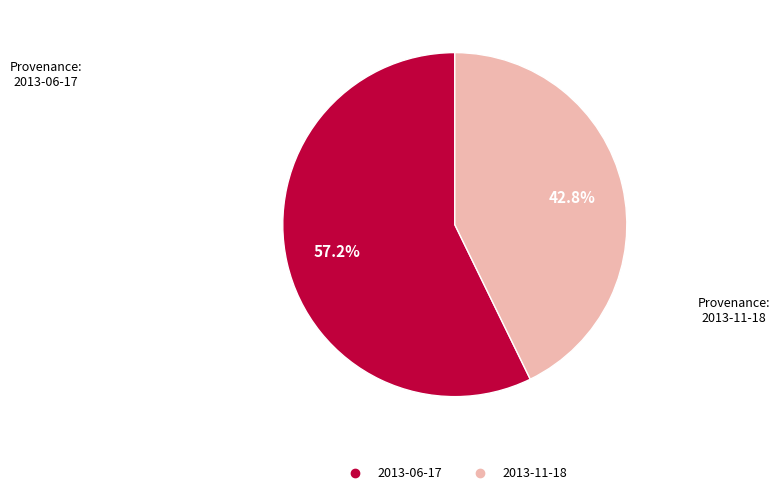

To the nearest percent, what percentage of the pie is 2013-06-17?

57%